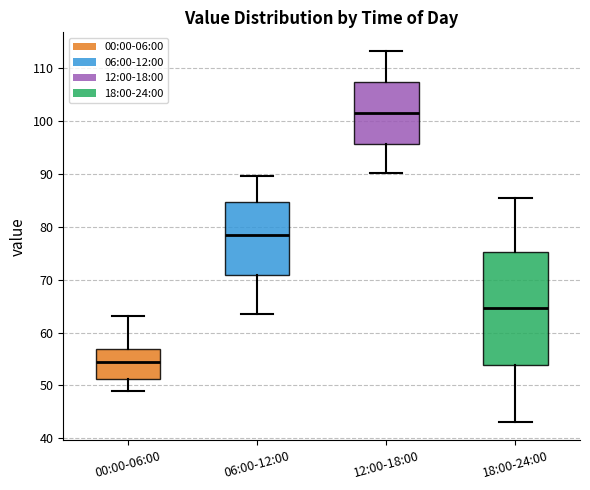

Which box's median line is the highest?

12:00-18:00